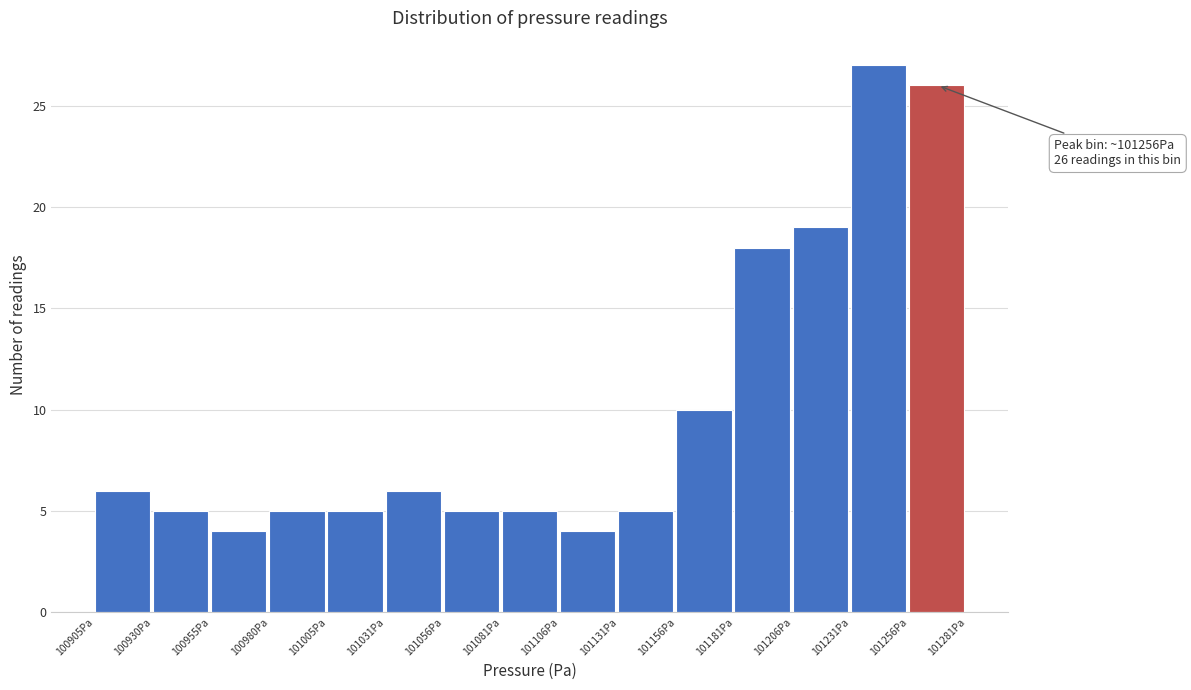

Which range on the x-axis has the tallest bar?

101230 to 101255